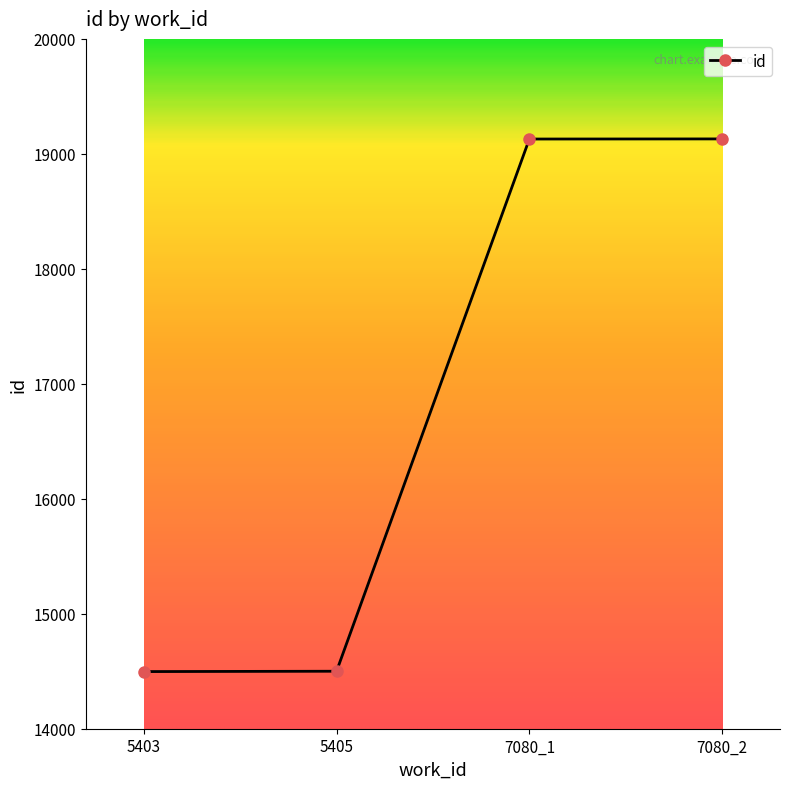

What is the difference between the values at 7080_1 and 5405?

4629